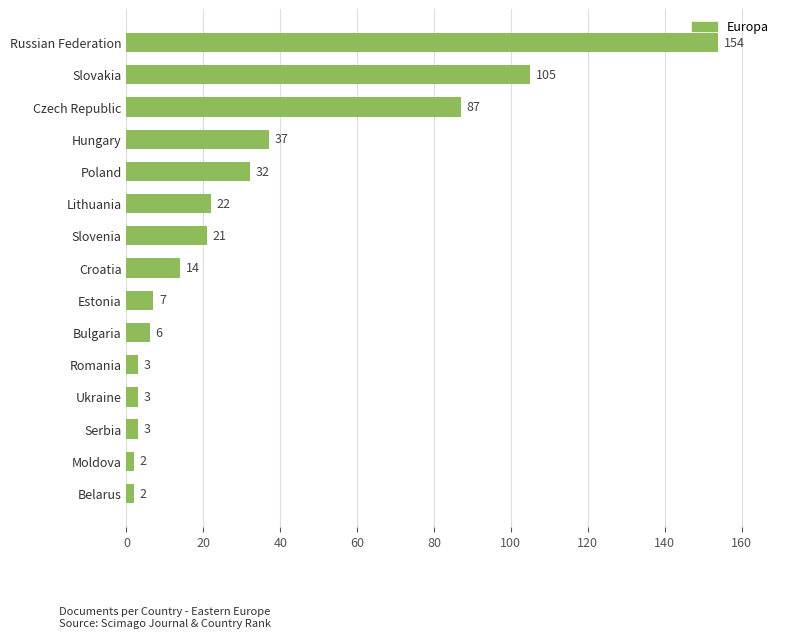

Reading bottom to top, extract all data points from this chart.

2	2	3	3	3	6	7	14	21	22	32	37	87	105	154